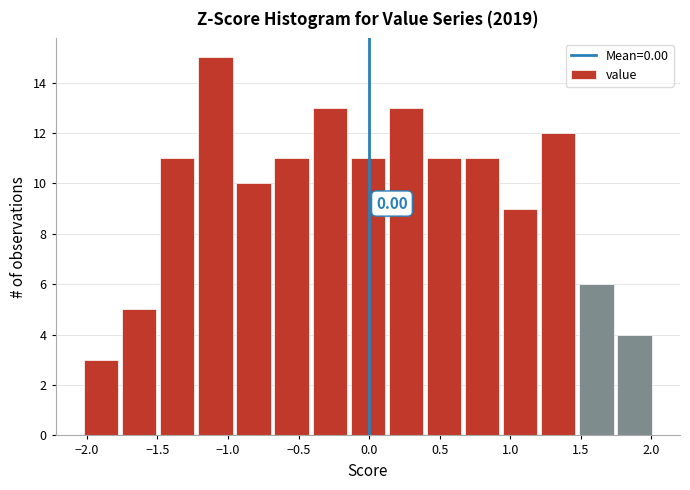

Over which range of the x-axis is the bar tallest?

-1.20 to -0.95